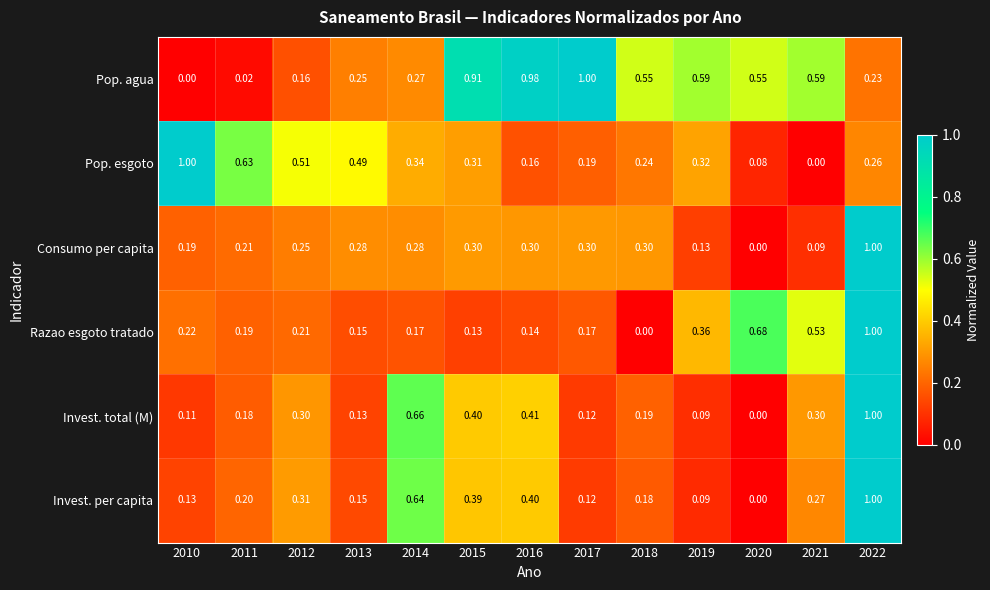

Count the number of data series in this chart.

6